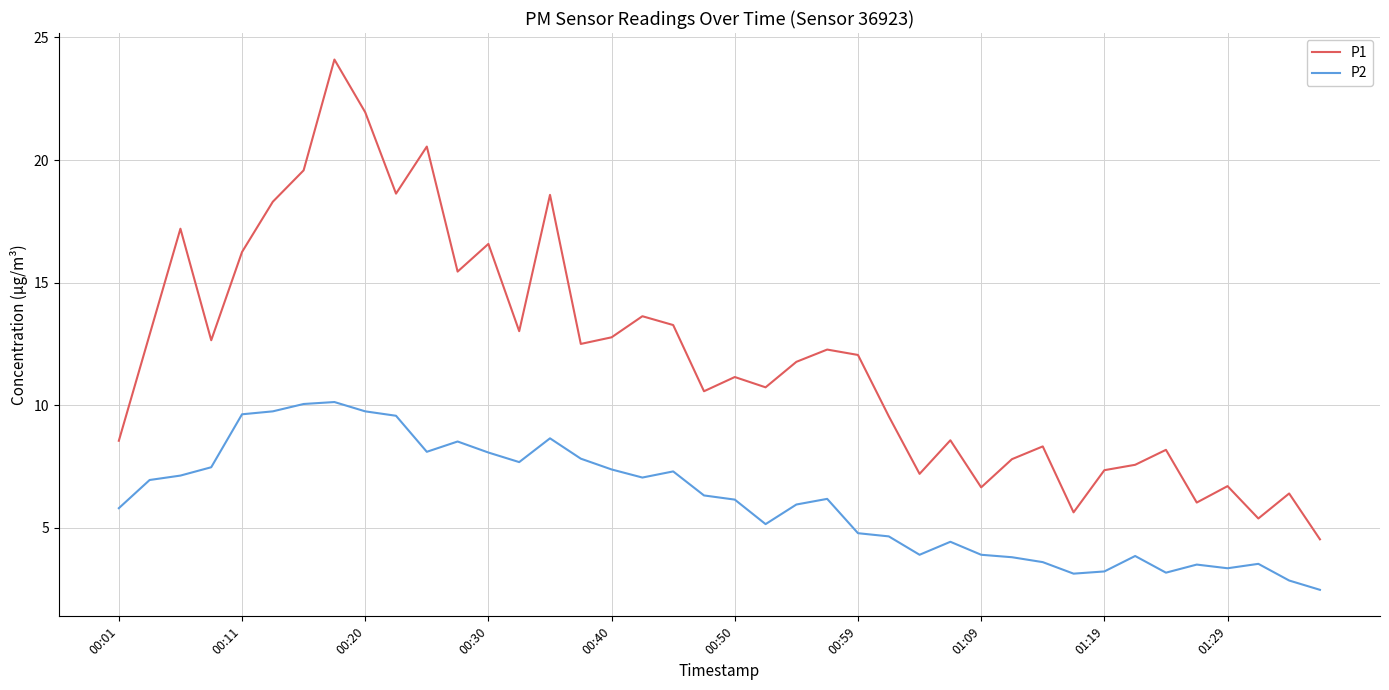

What is the minimum value shown in the chart?

2.5